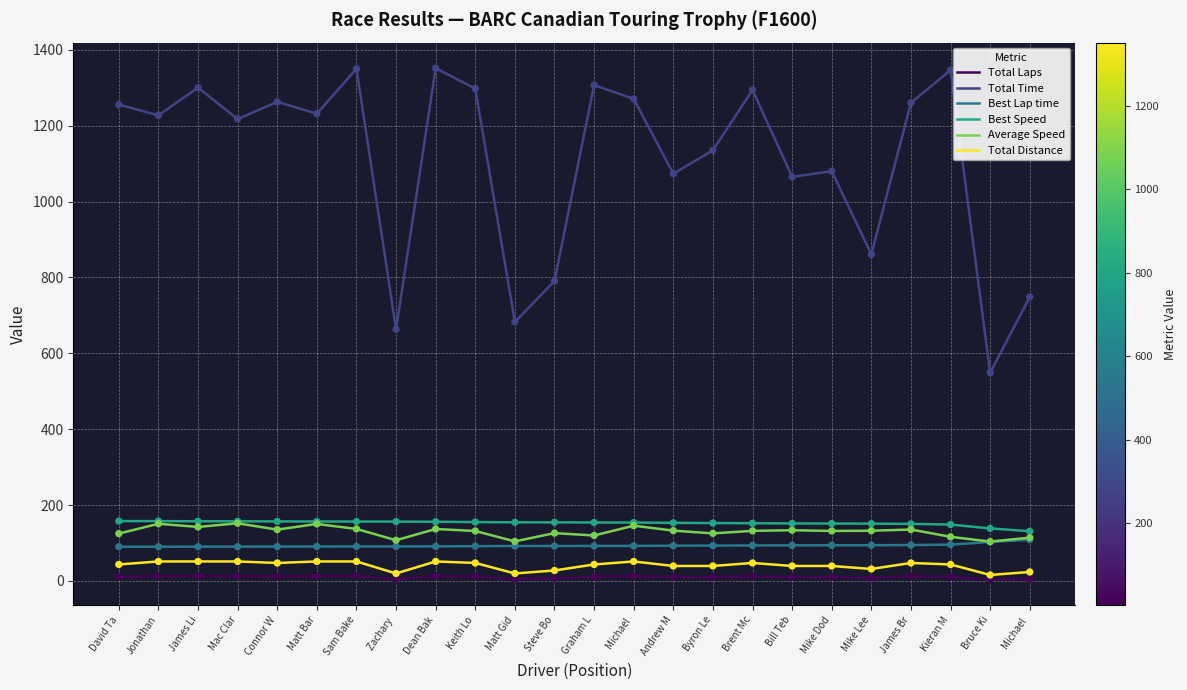

At how many categories does at least one series exceed 910?

18